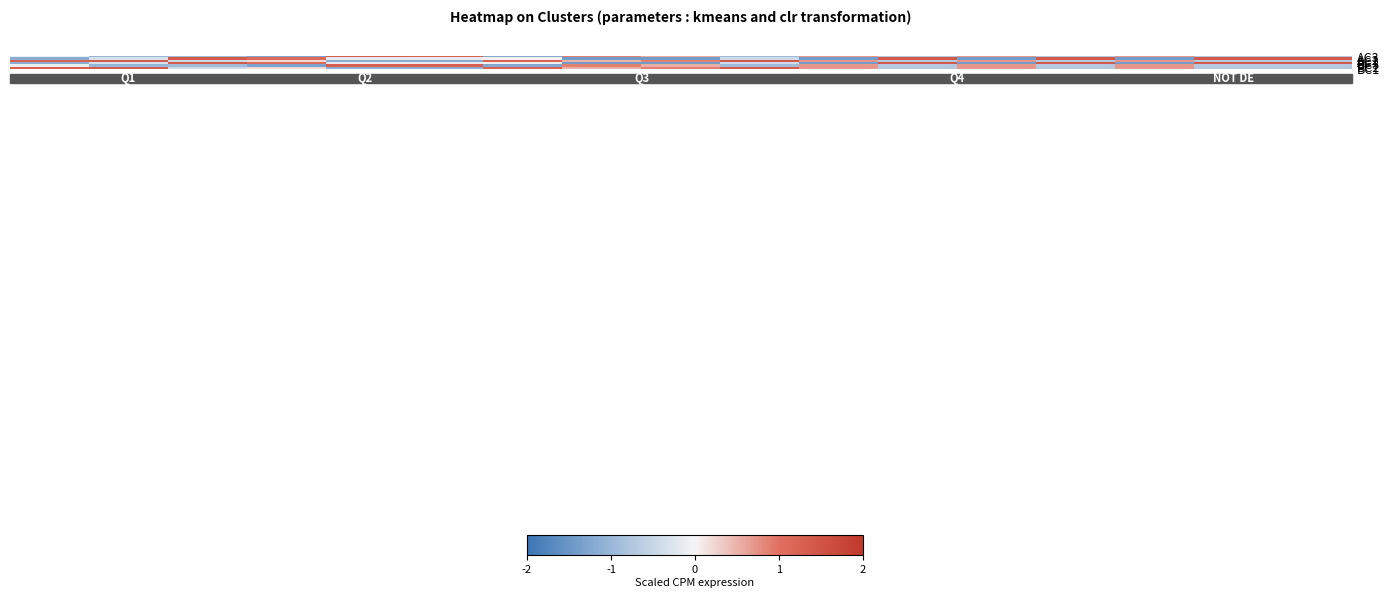

Reading left to right, list all the values displayed in this chart.

AC3: -0.1	-1.0	-0.9	-1.3	1.3	1.3	-1.2	0.9	0.5	-1.0	0.7	-0.7	0.7	-0.7	0.7	-0.7	-0.7
AC2: -1.2	-0.3	1.4	1.1	-0.2	-0.1	0.0	-1.4	-1.4	-0.4	-1.4	1.4	-1.4	1.4	-1.4	1.4	1.4
AC1: 1.3	1.4	-0.5	0.2	-1.1	-1.1	1.2	0.5	0.9	1.4	0.7	-0.7	0.7	-0.7	0.7	-0.7	-0.7
BC3: -1.2	-0.3	1.4	1.1	-0.2	-0.1	0.0	-1.4	-1.4	-0.4	-1.4	1.4	-1.4	1.4	-1.4	1.4	1.4
BC2: -0.1	-1.0	-0.9	-1.3	1.3	1.3	-1.2	0.9	0.5	-1.0	0.7	-0.7	0.7	-0.7	0.7	-0.7	-0.7
BC1: 1.3	1.4	-0.5	0.2	-1.1	-1.1	1.2	0.5	0.9	1.4	0.7	-0.7	0.7	-0.7	0.7	-0.7	-0.7